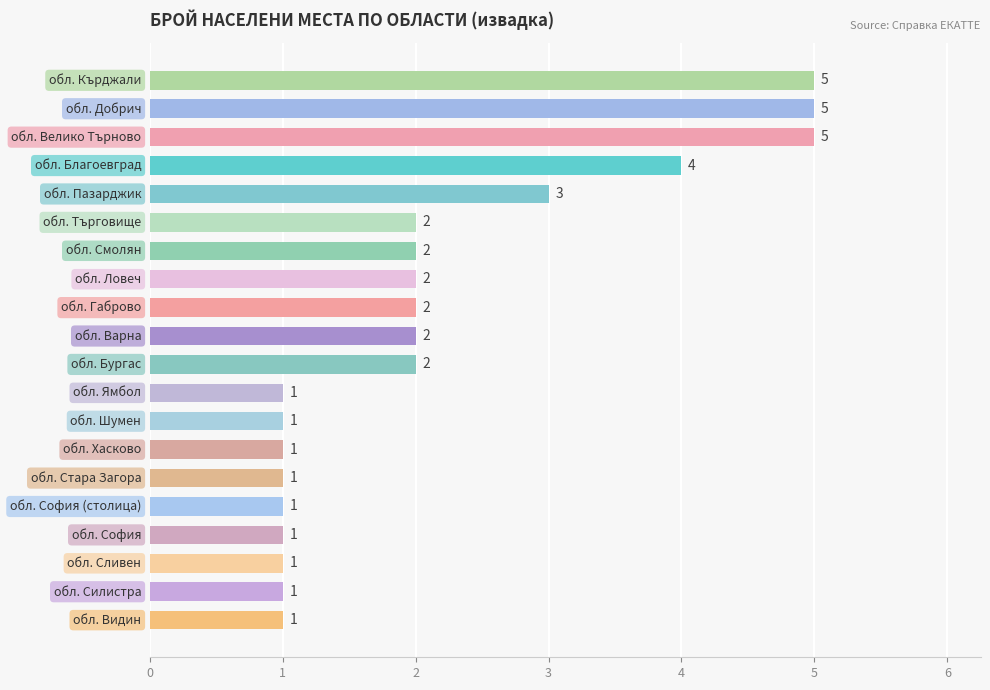

What is the value of the 15th bar from the top?

1